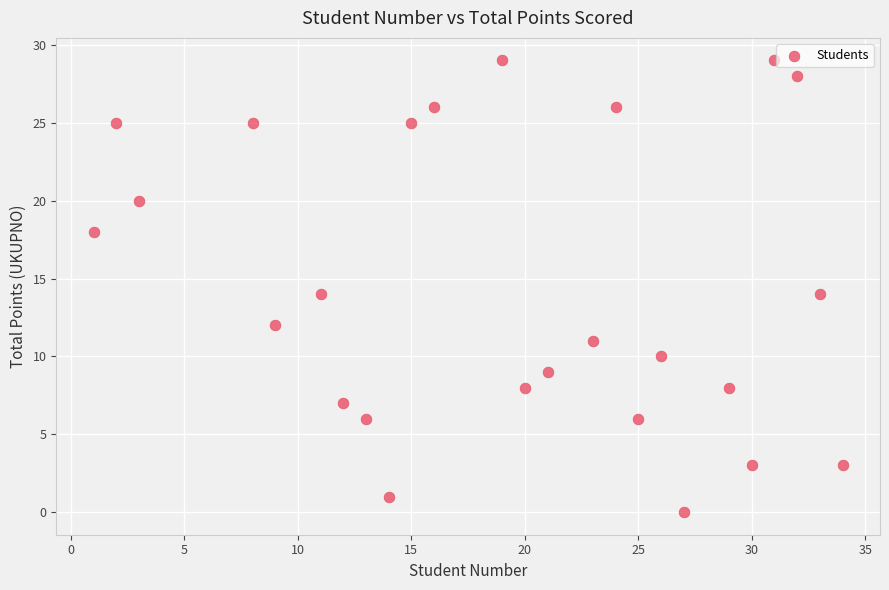

What is the range of X values (max minus min)?

33